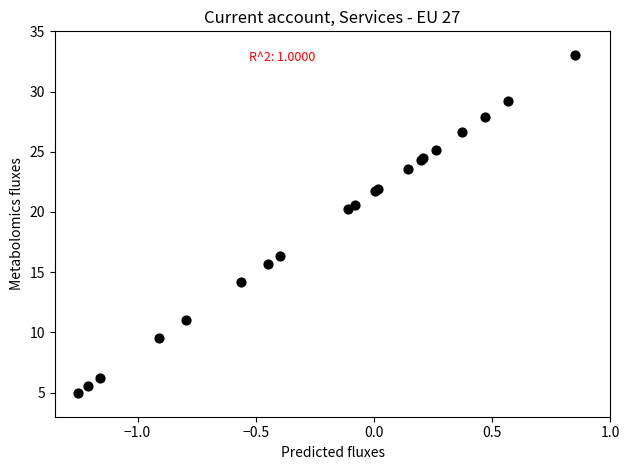

What Y value in the scatter plot is closest to 19?

20.2